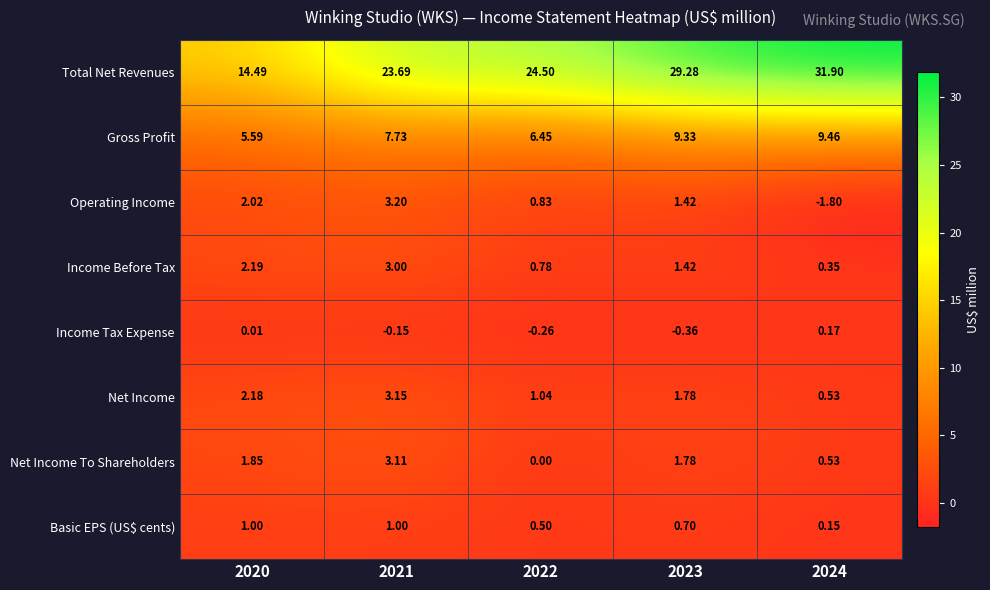

Which series has the widest spread of values?

Total Net Revenues